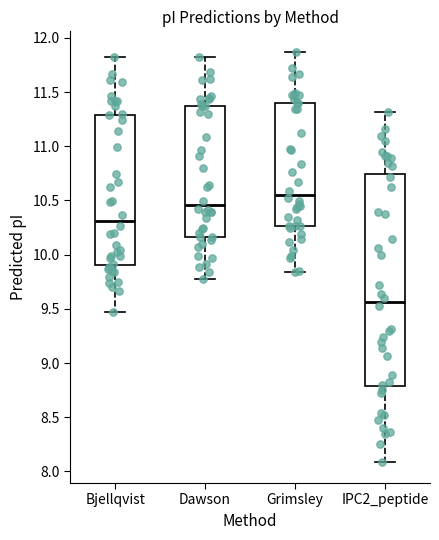

Which box has the lowest median line?

IPC2_peptide